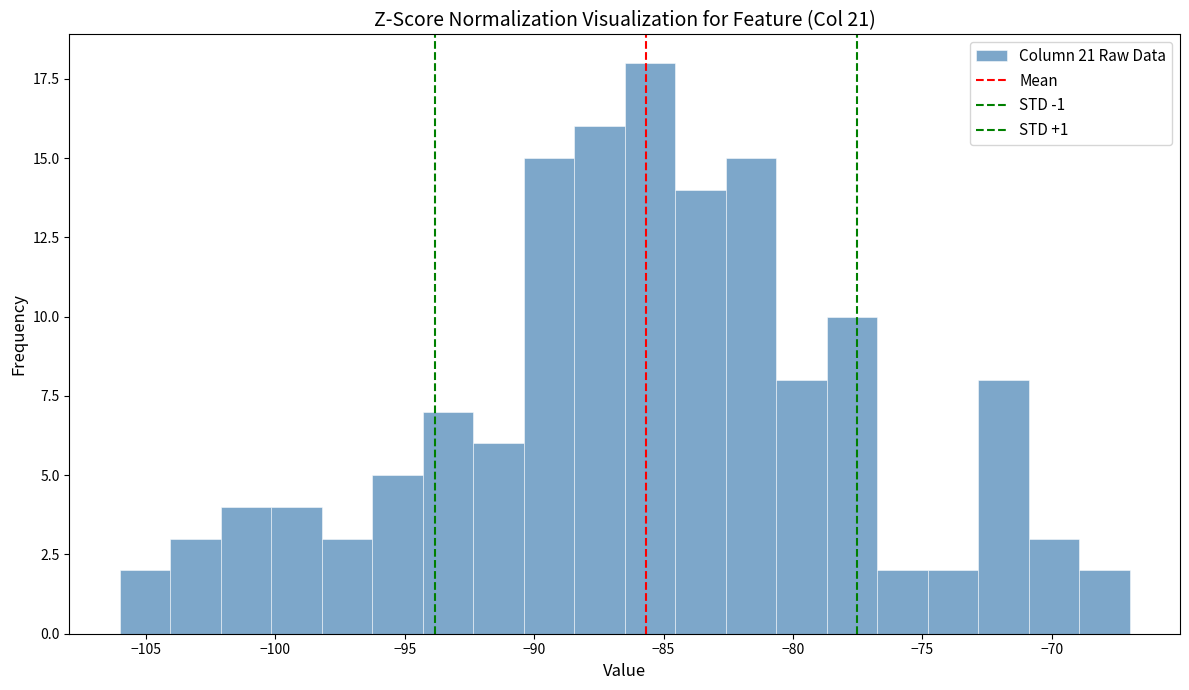

Read against the x-axis, roughly where is the centre of the tallest bar?

-85.5